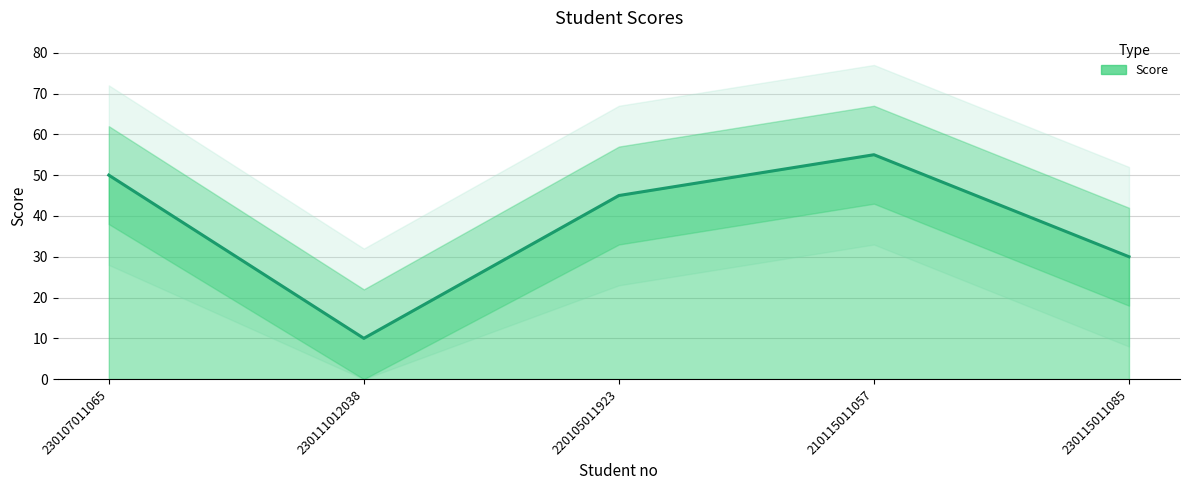

How many data points are less than 45?

2